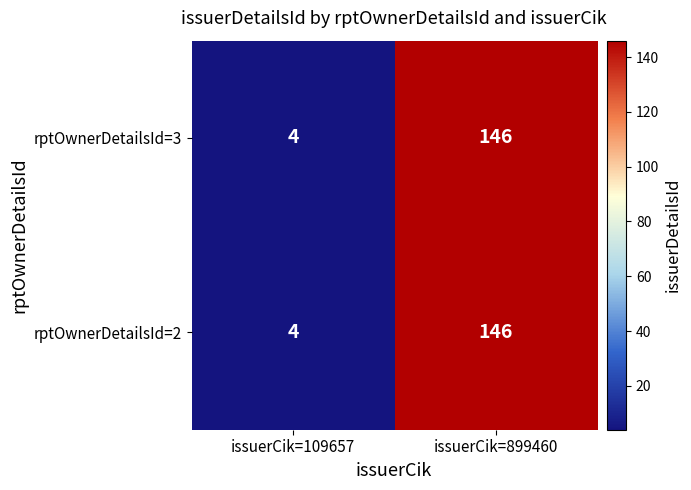

At which label is rptOwnerDetailsId=3 closest to 75?

issuerCik=109657